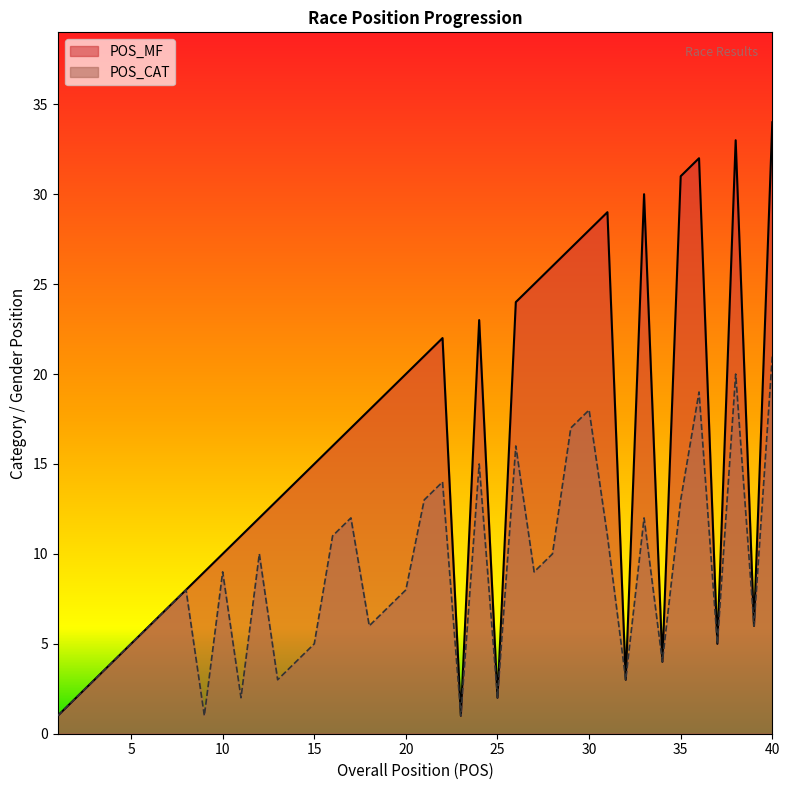

Where is the first local minimum for POS_MF?

23